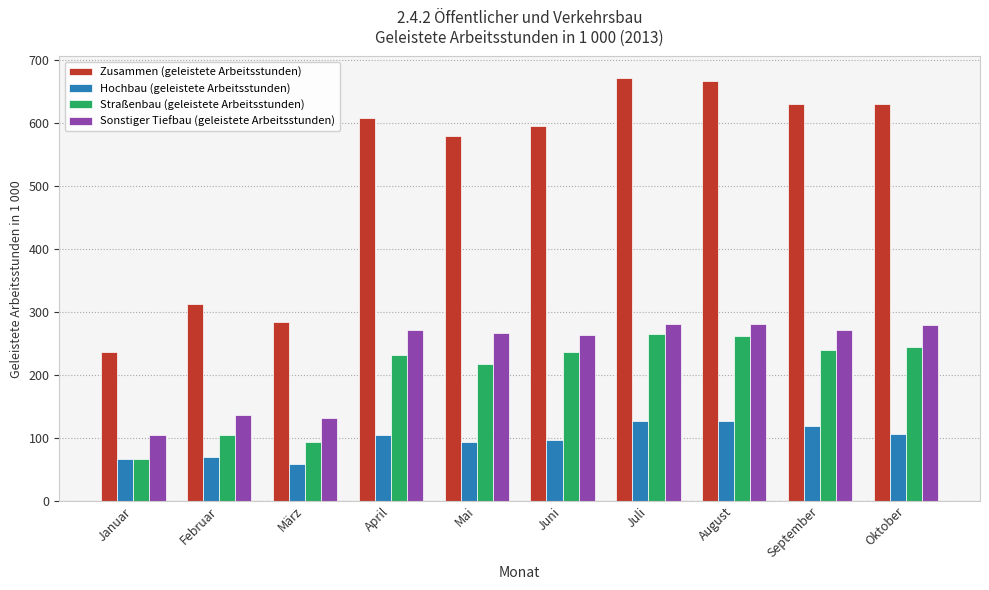

What is the difference between the maximum and second lowest values in the Hochbau (geleistete Arbeitsstunden) series?

60